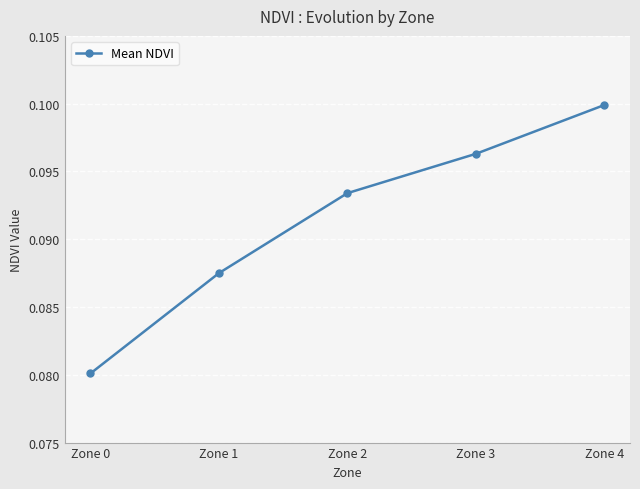

Rank the categories by value from highest to lowest.

Zone 4, Zone 3, Zone 2, Zone 1, Zone 0